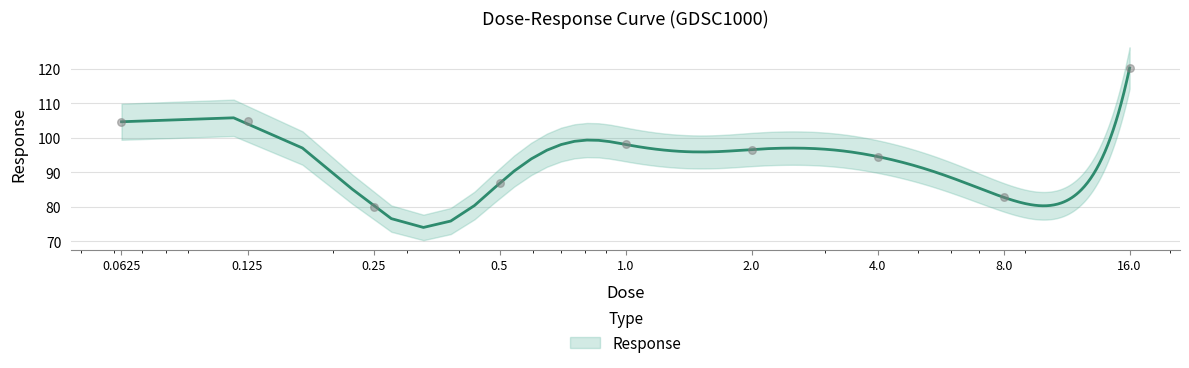

Approximately how many times larger is the value at 4.0 compared to 8.0?

1.1